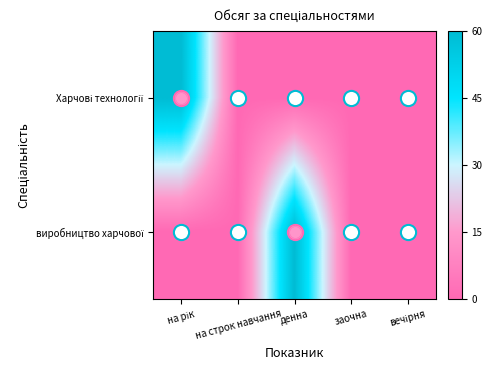

Count the number of data series in this chart.

2